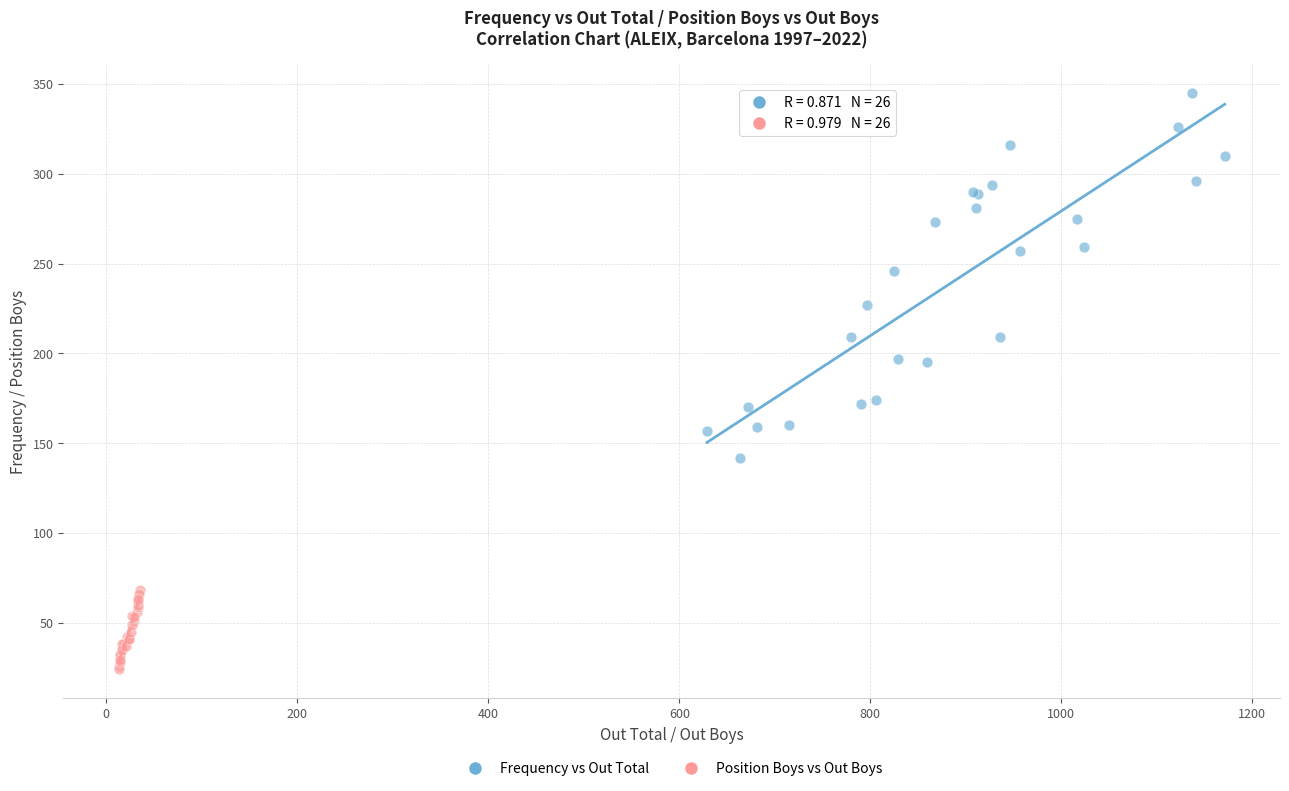

Which series reaches the maximum Y coordinate?

Frequency vs Out Total